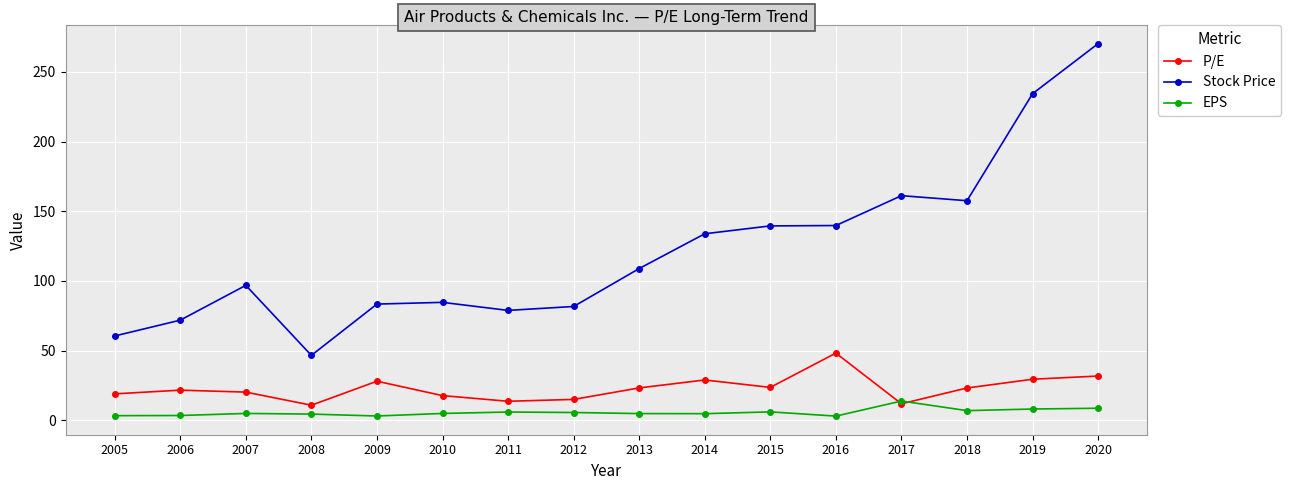

Where do P/E and EPS first cross each other?

2016 and 2017